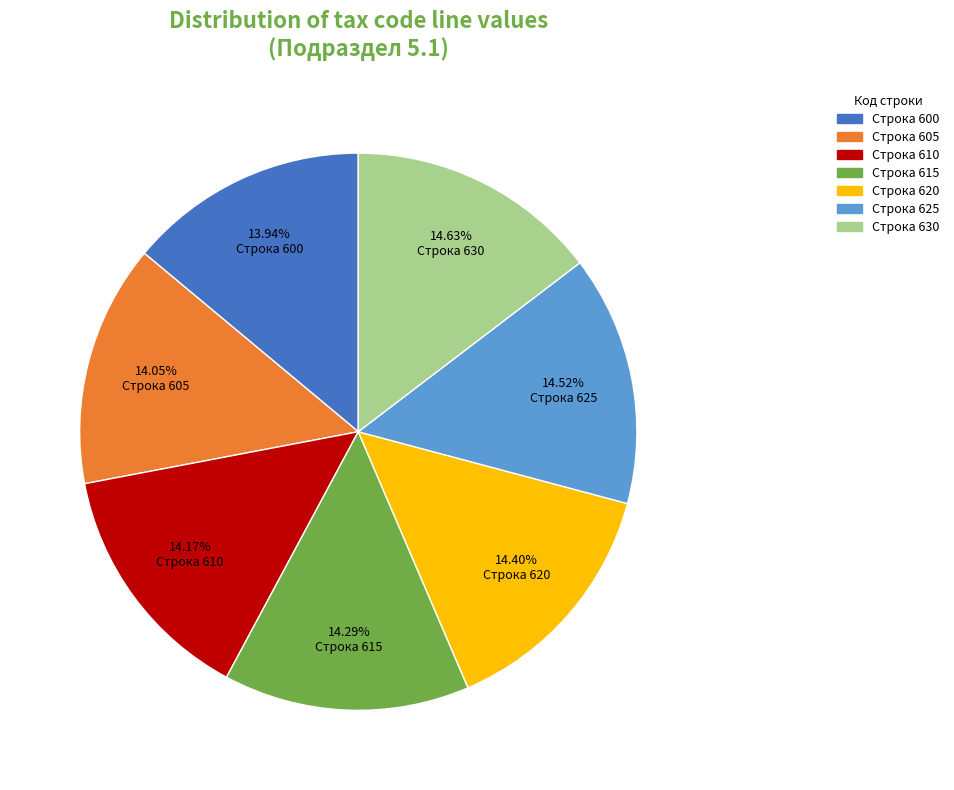

How many slices are in this pie chart?

7